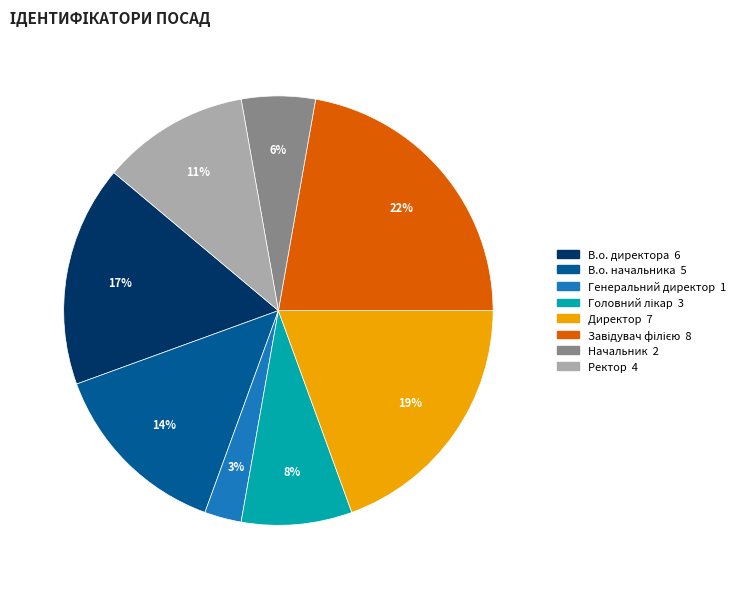

How many slices are in this pie chart?

8